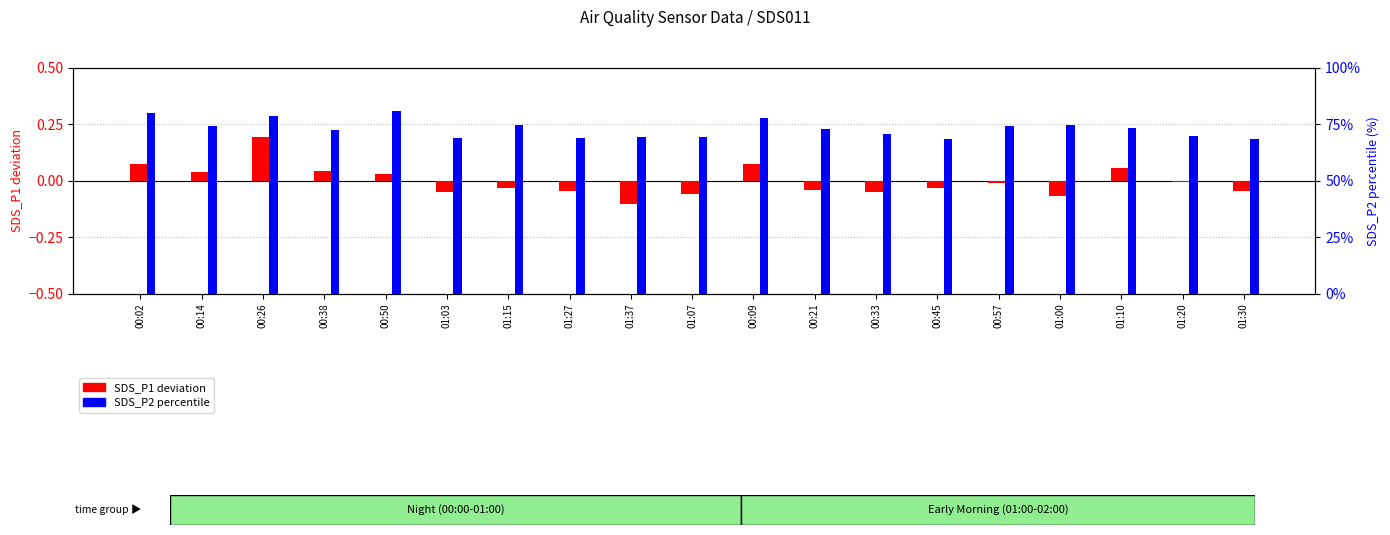

The SDS_P2 percentile series shows 98.5 at 00:14. True or false?

False